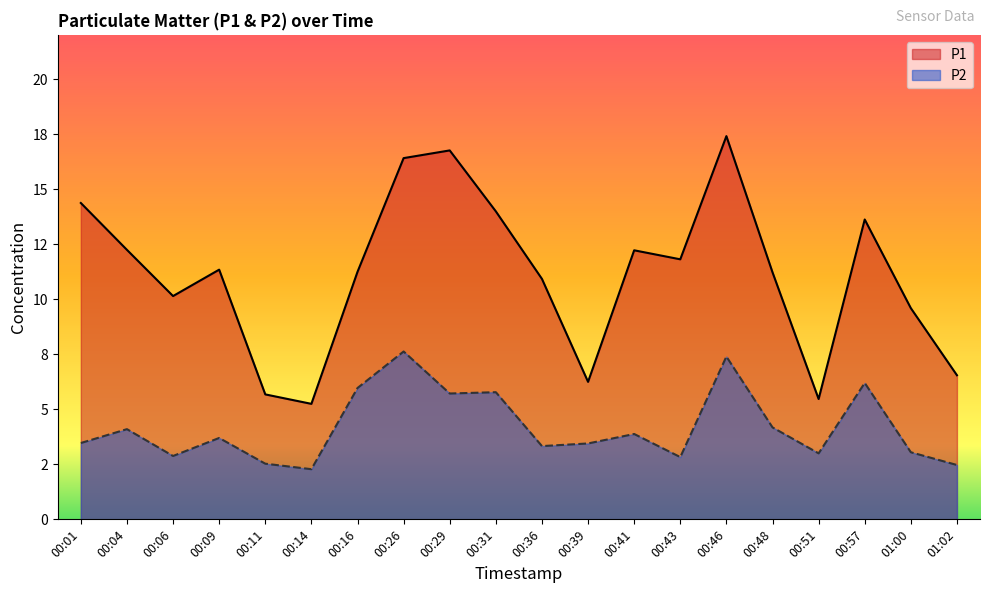

At which label does P1 reach its peak?

00:46